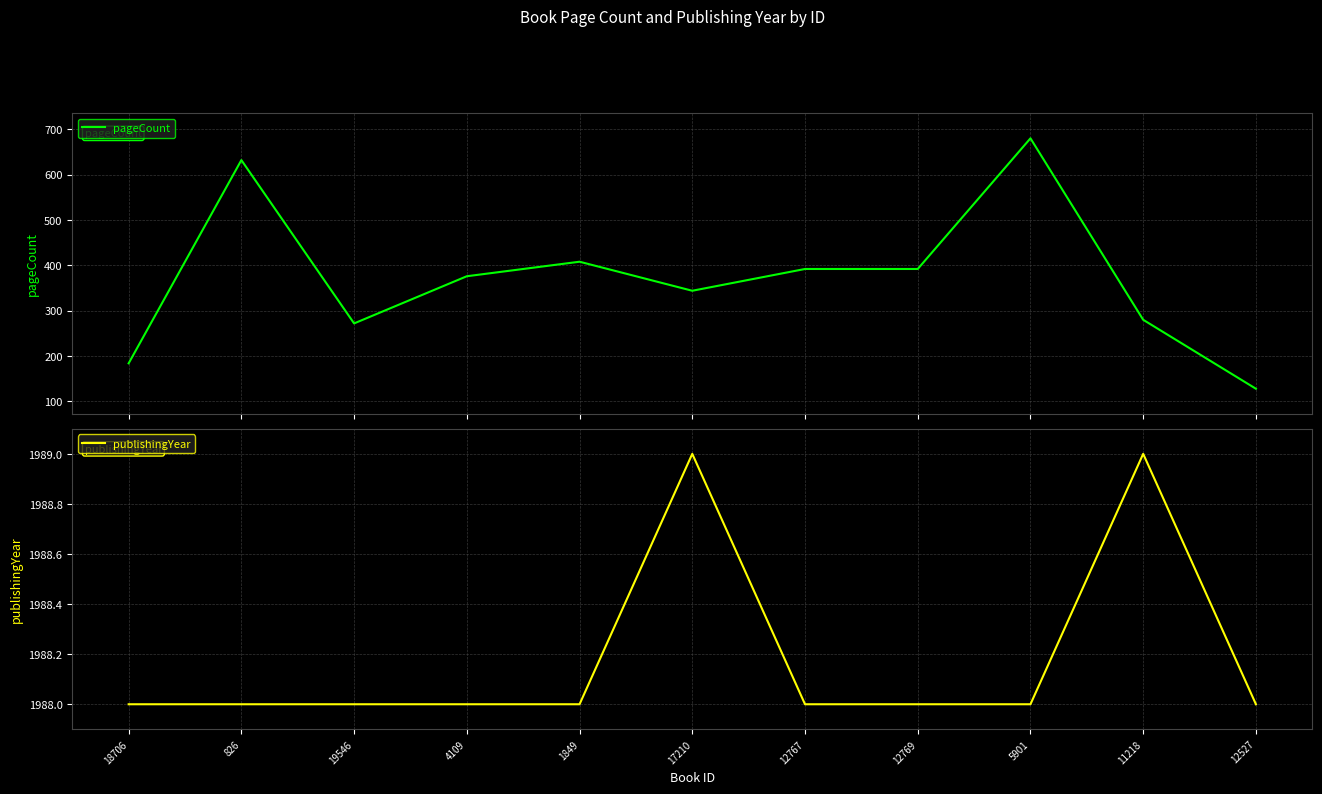

Rank the categories by publishingYear value from highest to lowest.

17210, 11218, 18706, 826, 19546, 4109, 1849, 12767, 12769, 5901, 12527